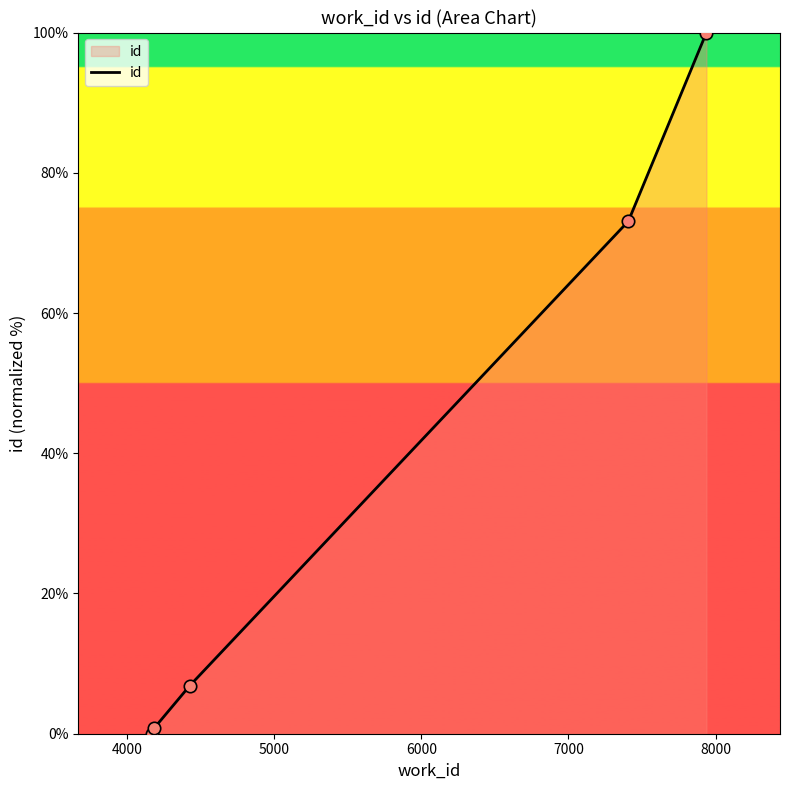

What is the difference between the second highest and minimum values?

73.1